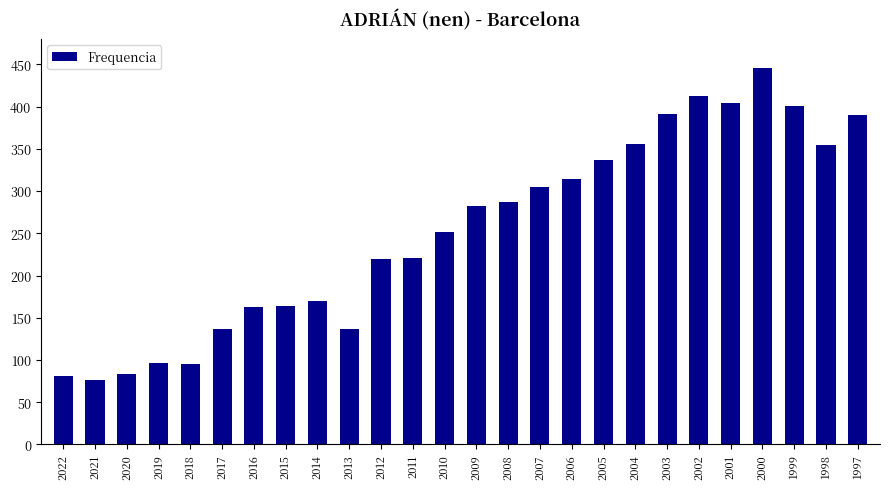

At which label is the value closest to 261?

2010